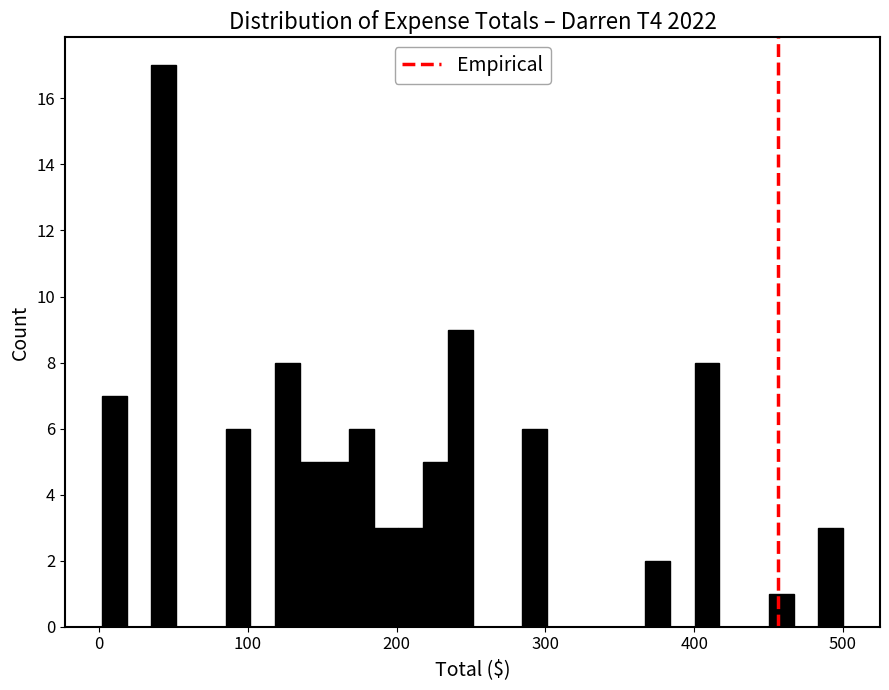

Read against the x-axis, roughly where is the centre of the tallest bar?

40